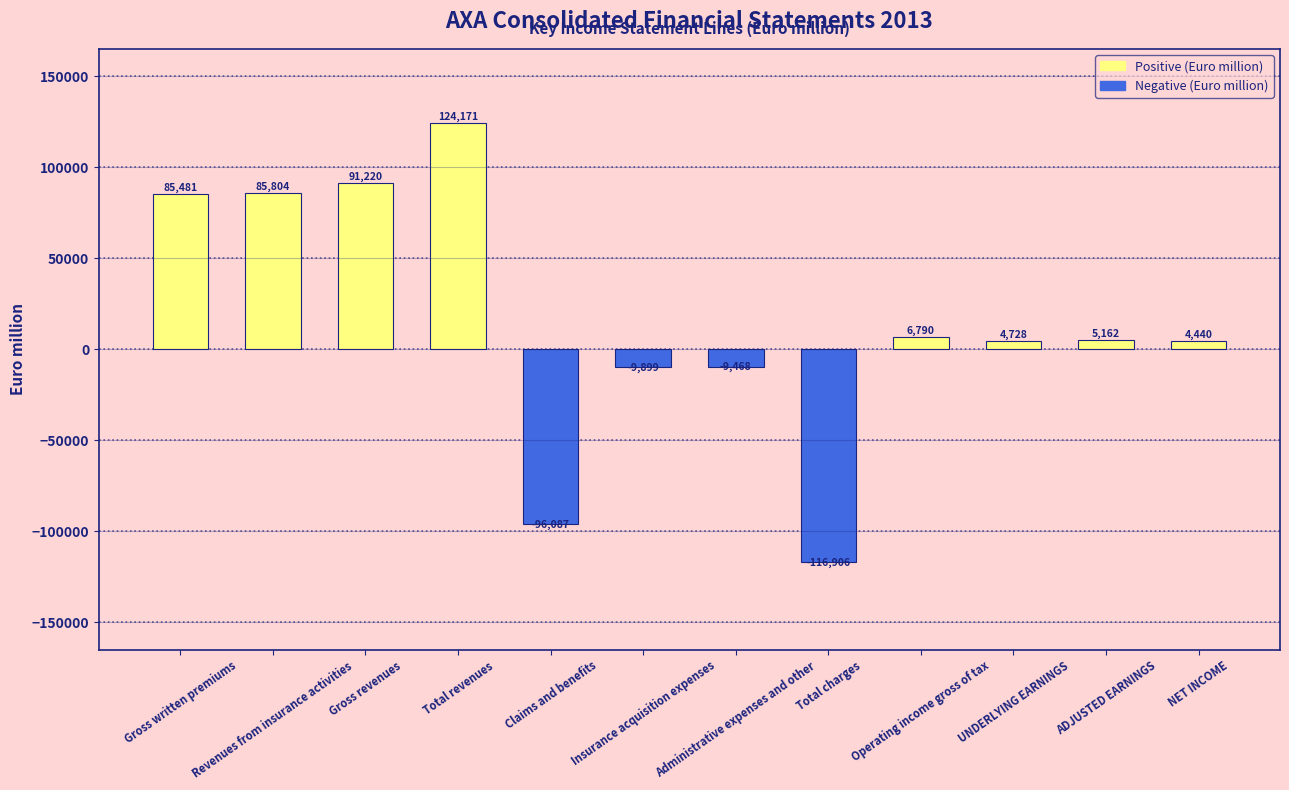

What is the sum of all values?

175436